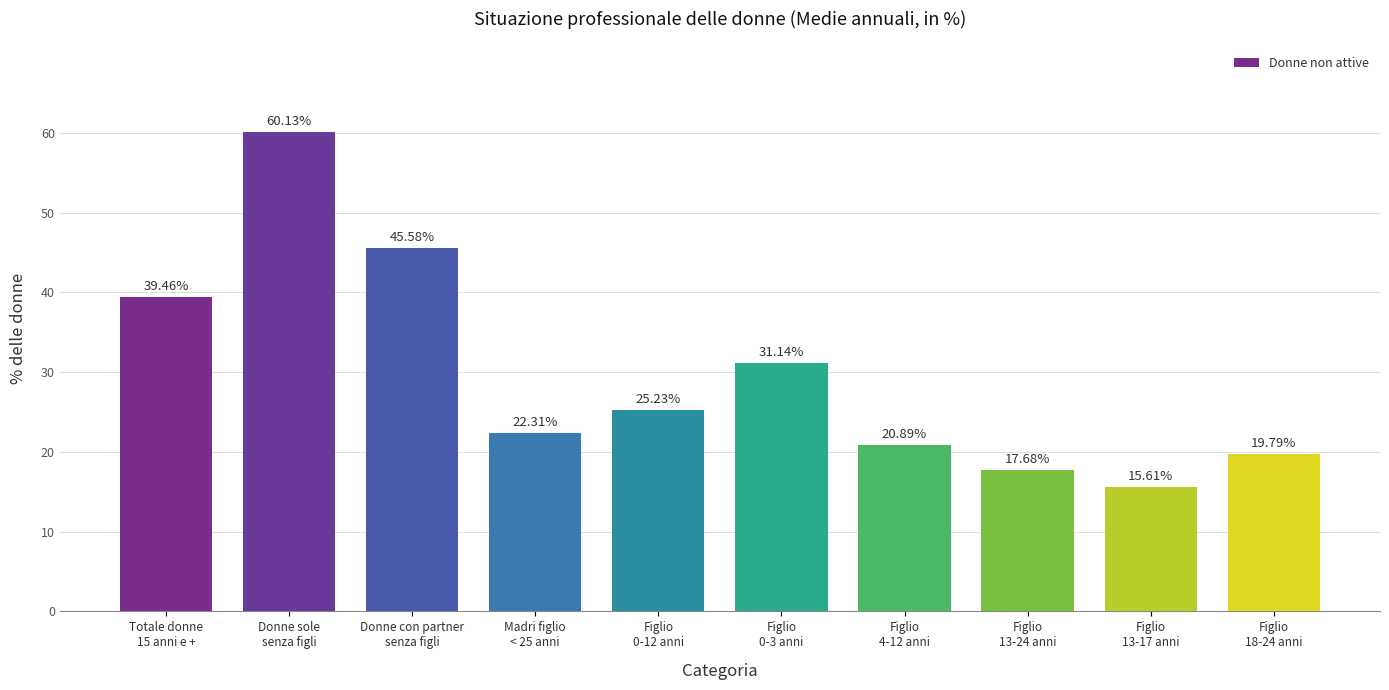

What is the greatest value displayed?

60.1